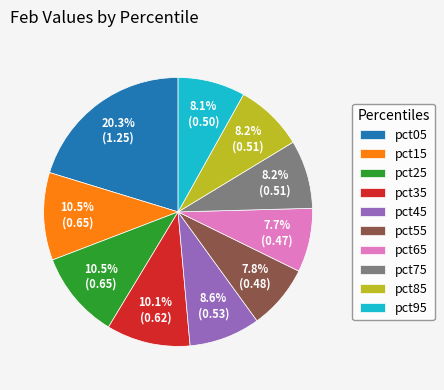

What is the largest slice in the pie chart?

pct05